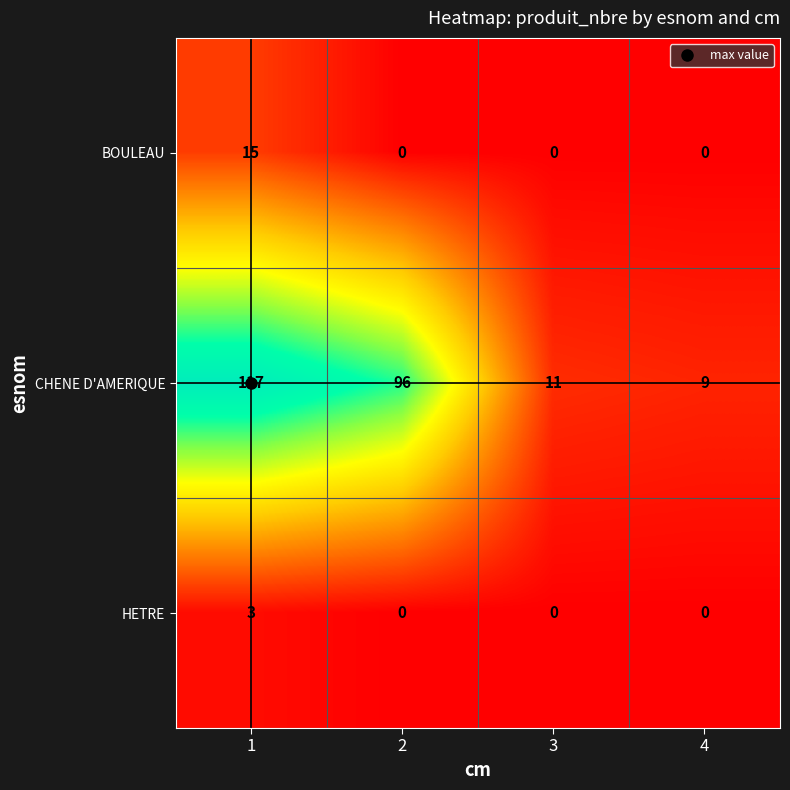

How many series are shown in this chart?

3